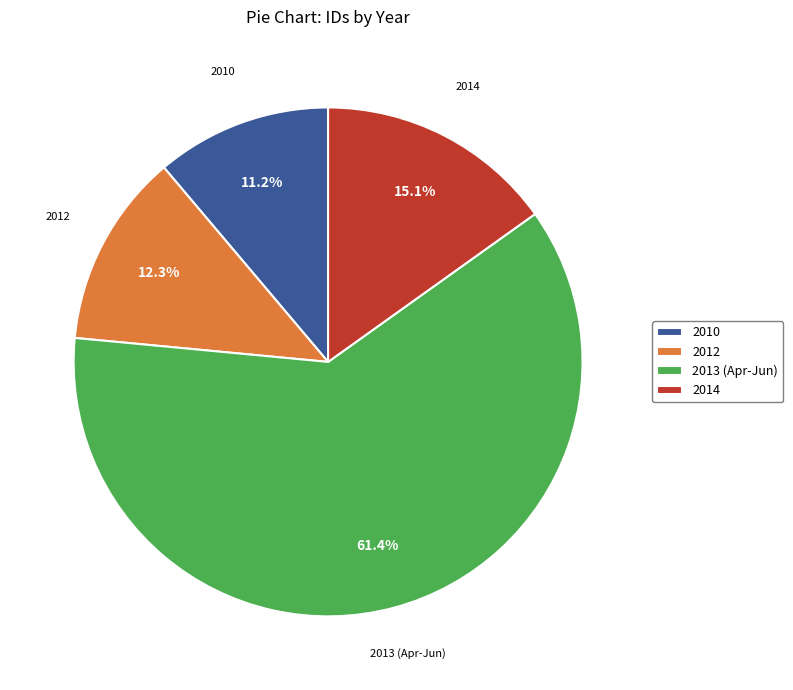

How many slices are in this pie chart?

4